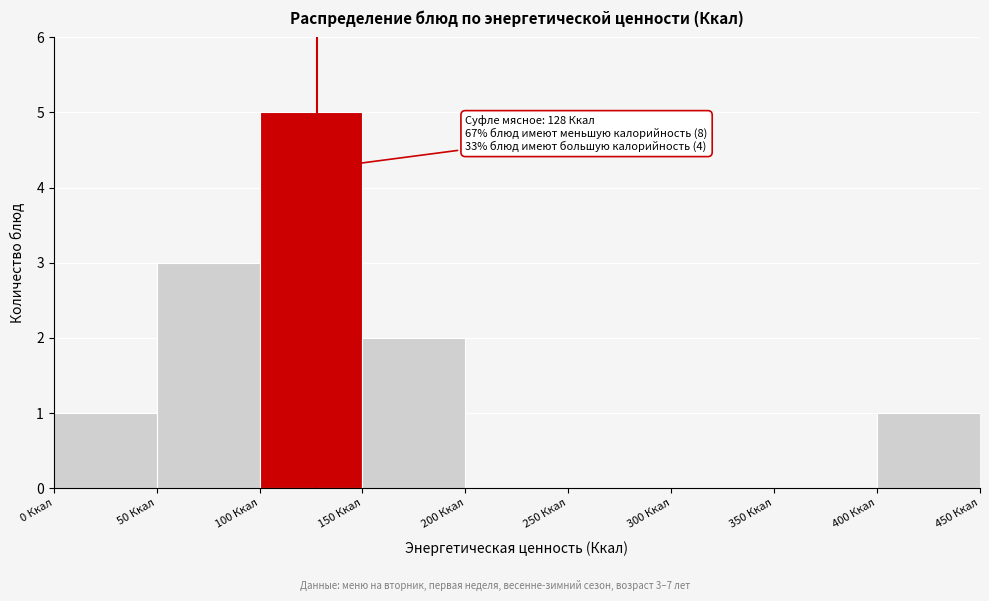

Over which range of the x-axis is the bar tallest?

100 to 150